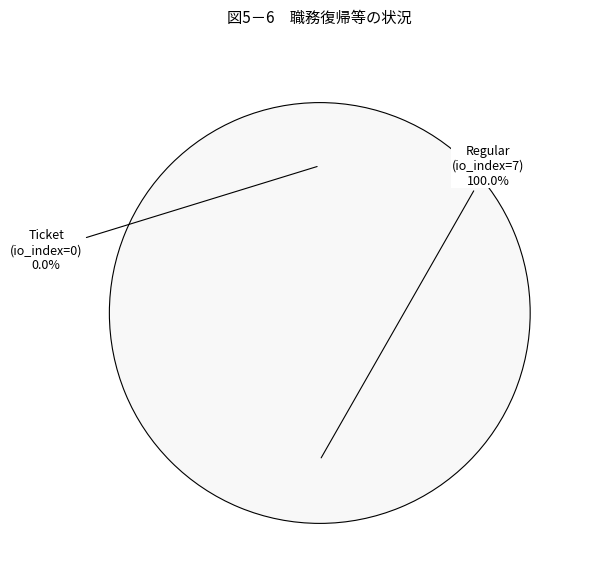

The Ticket slice represents 10% of the pie. True or false?

False